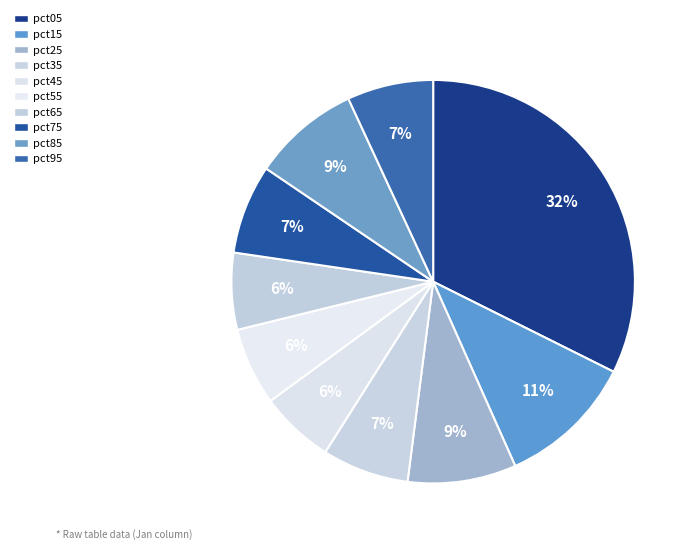

Is there a majority slice in this chart?

No